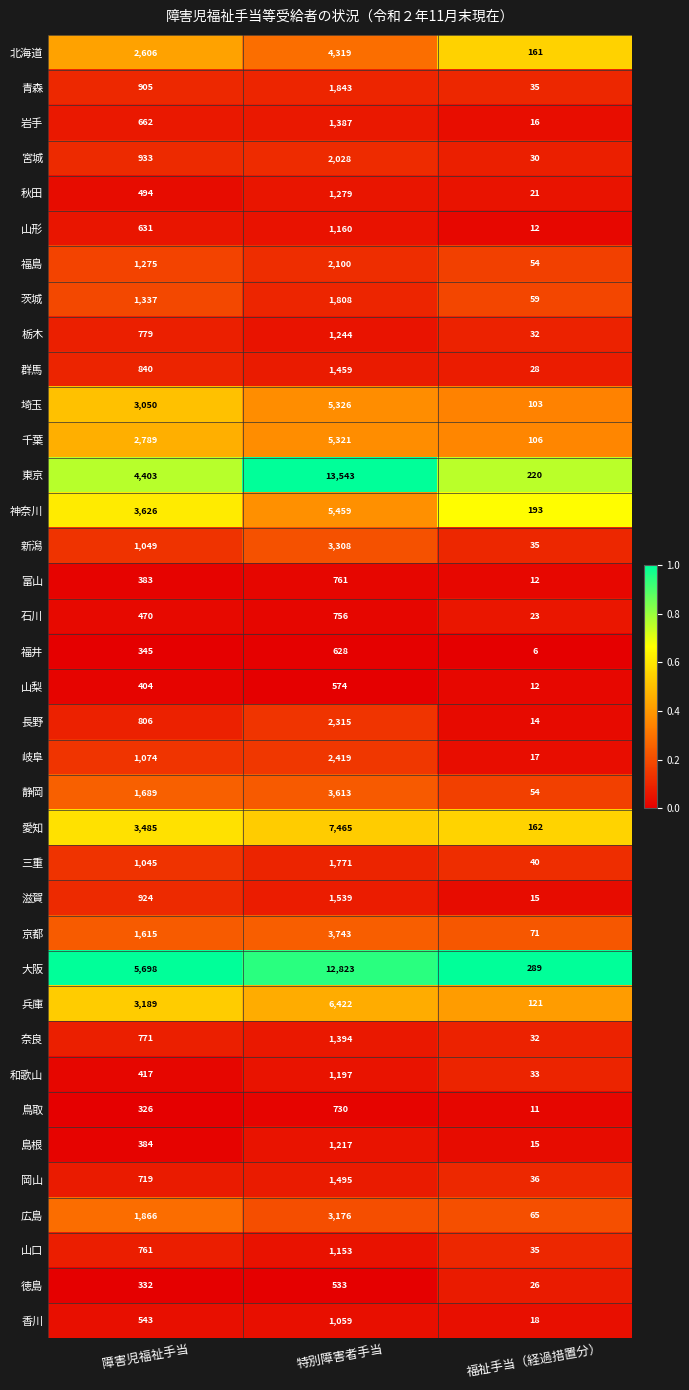

What is the spread (max minus min) of values at 特別障害者手当?

13010